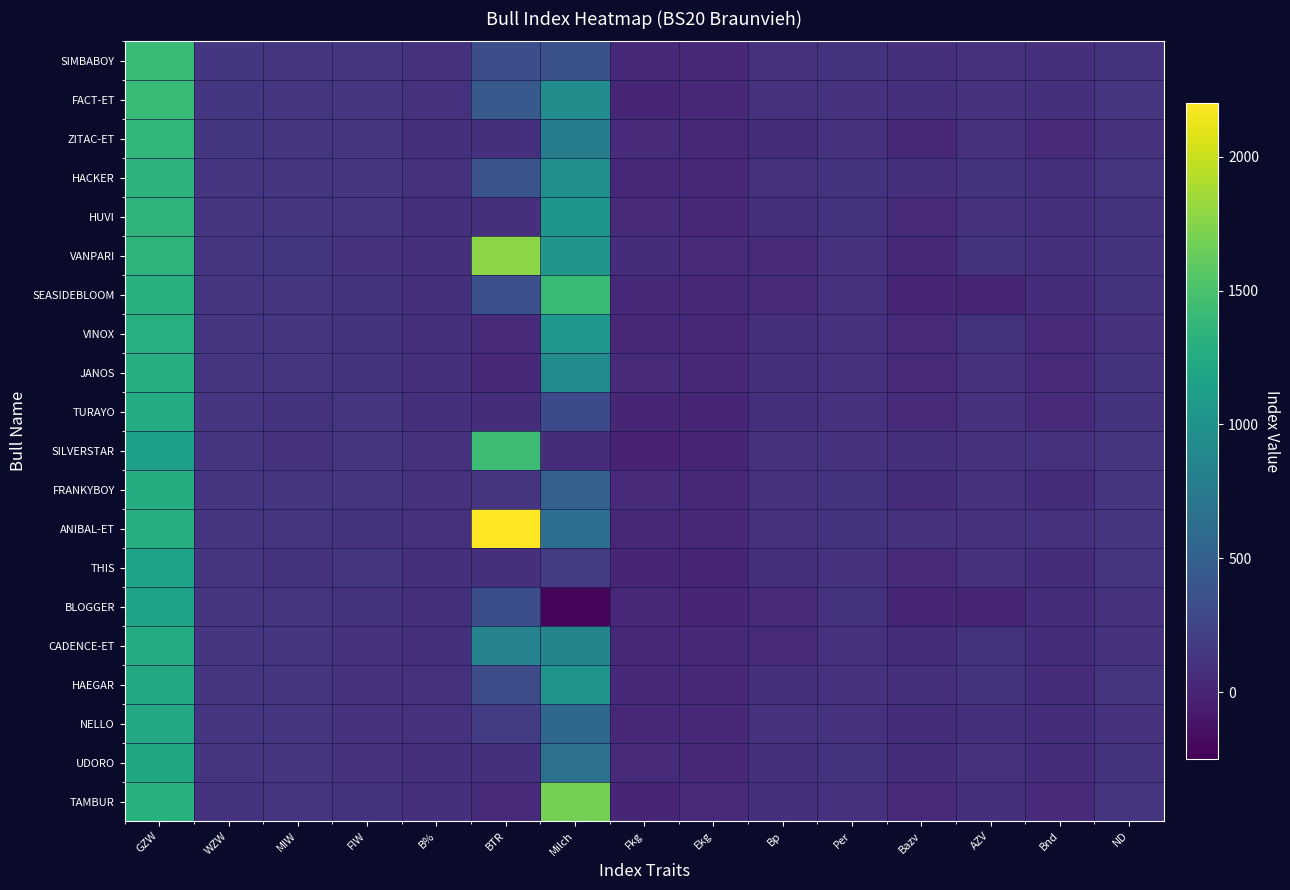

What is the spread (max minus min) of values at AZV?

113